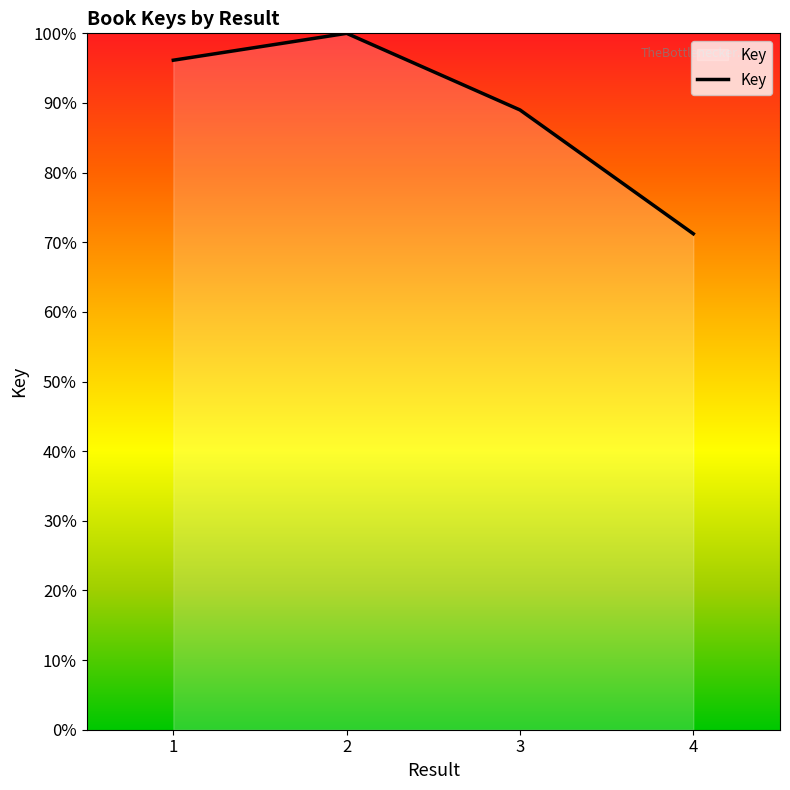

What is the change in value from 2 to 4?

-28.8